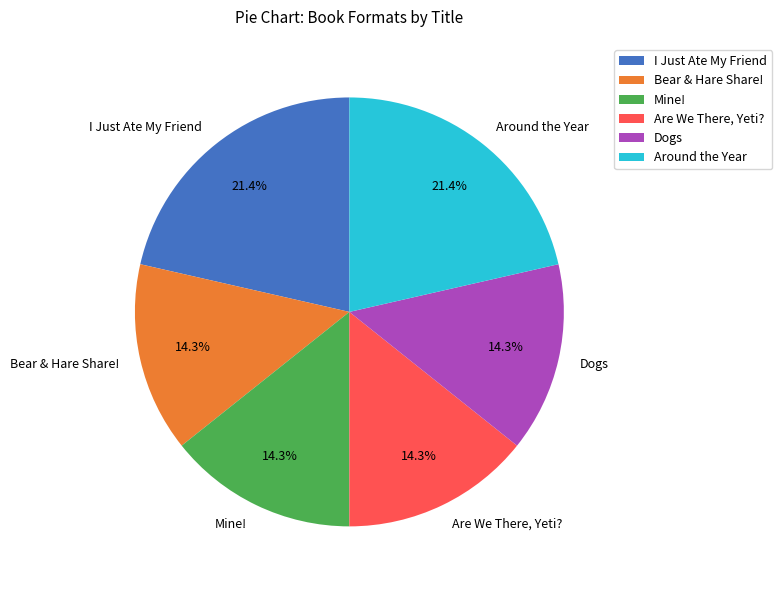

True or false: Around the Year accounts for 21% of the total.

True